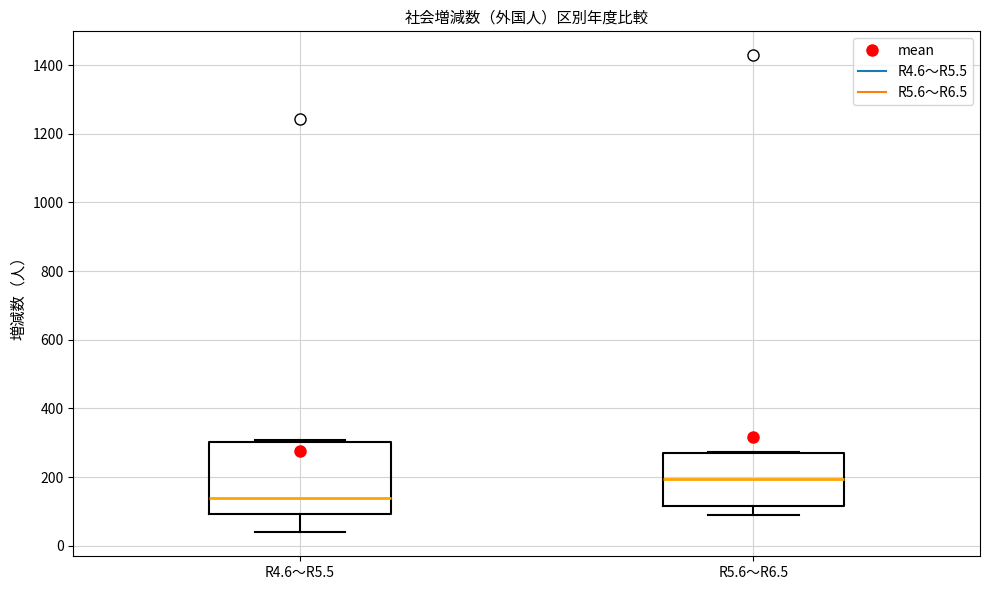

Which box is the tallest, from its lower edge to its upper edge?

R4.6～R5.5